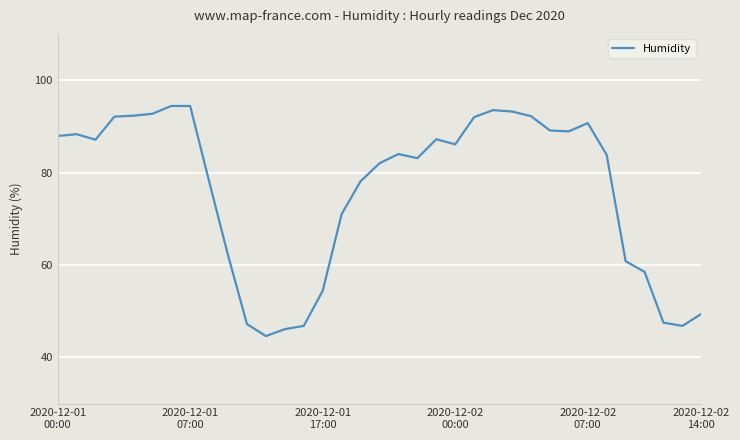

What is the smallest value displayed?

44.6